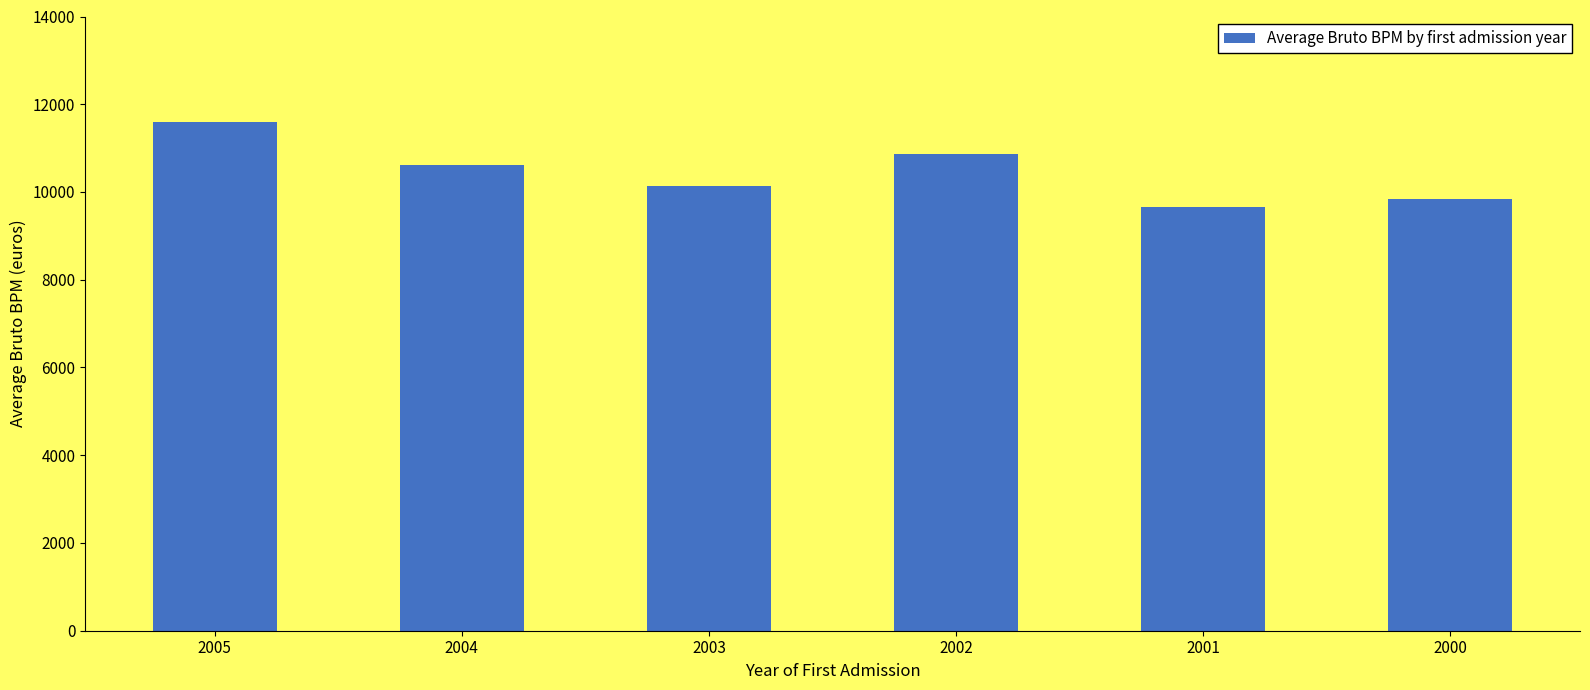

What is the value of the 5th bar from the left?

9667.0